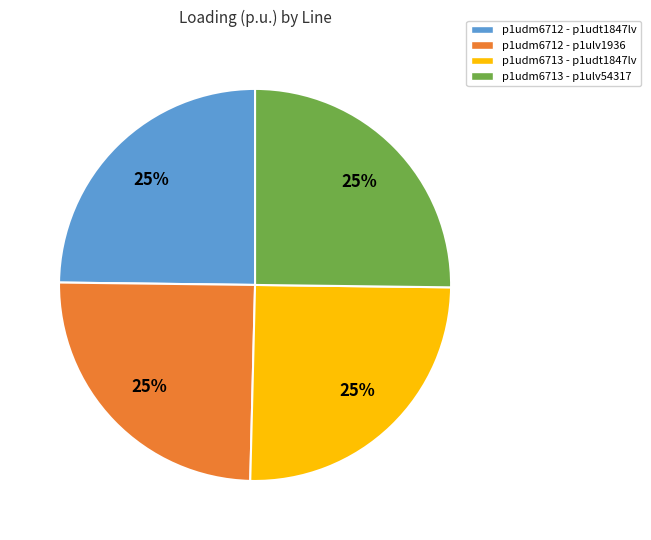

Is there a majority slice in this chart?

No